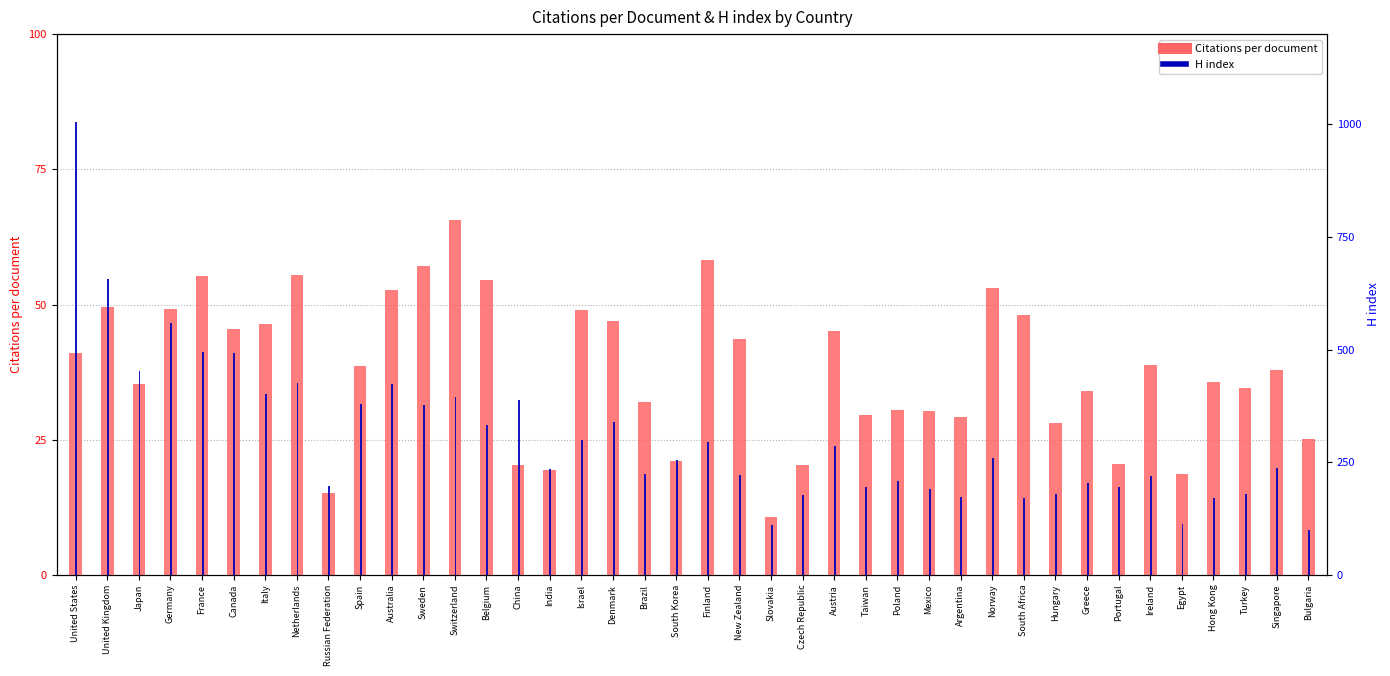

How many data points does each series have?

40